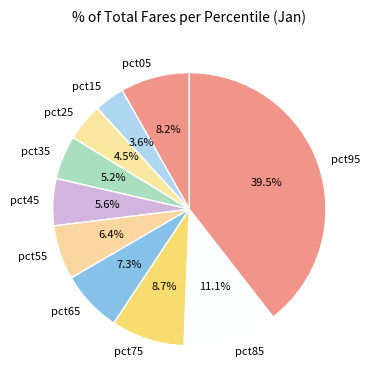

What is the total percentage of pct75 and pct05?

16.9%